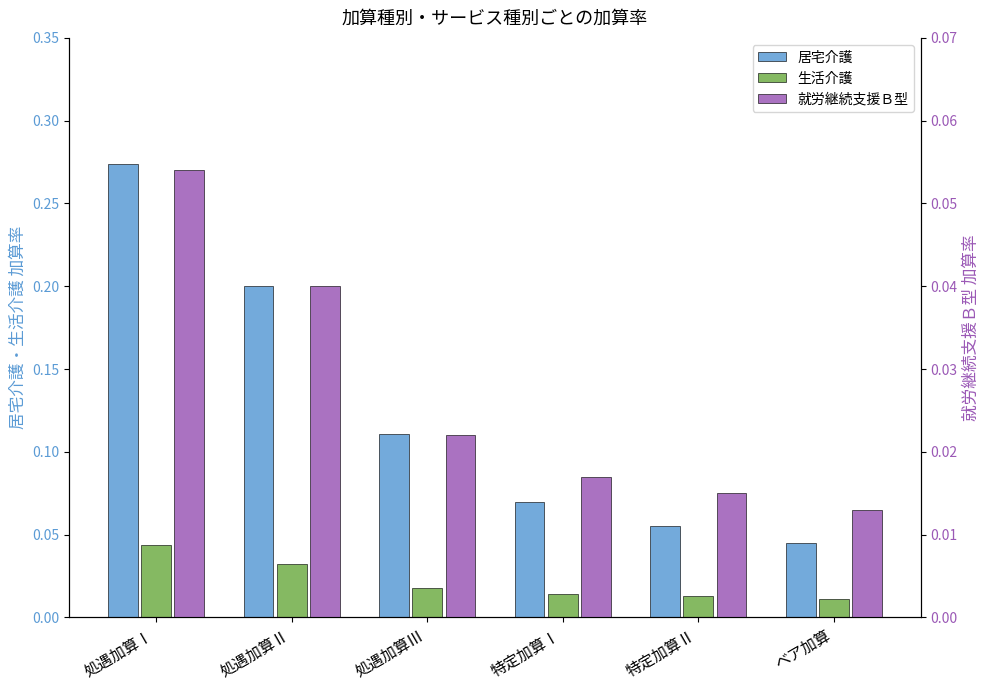

What is the label of the 1st bar from the left?

処遇加算Ⅰ